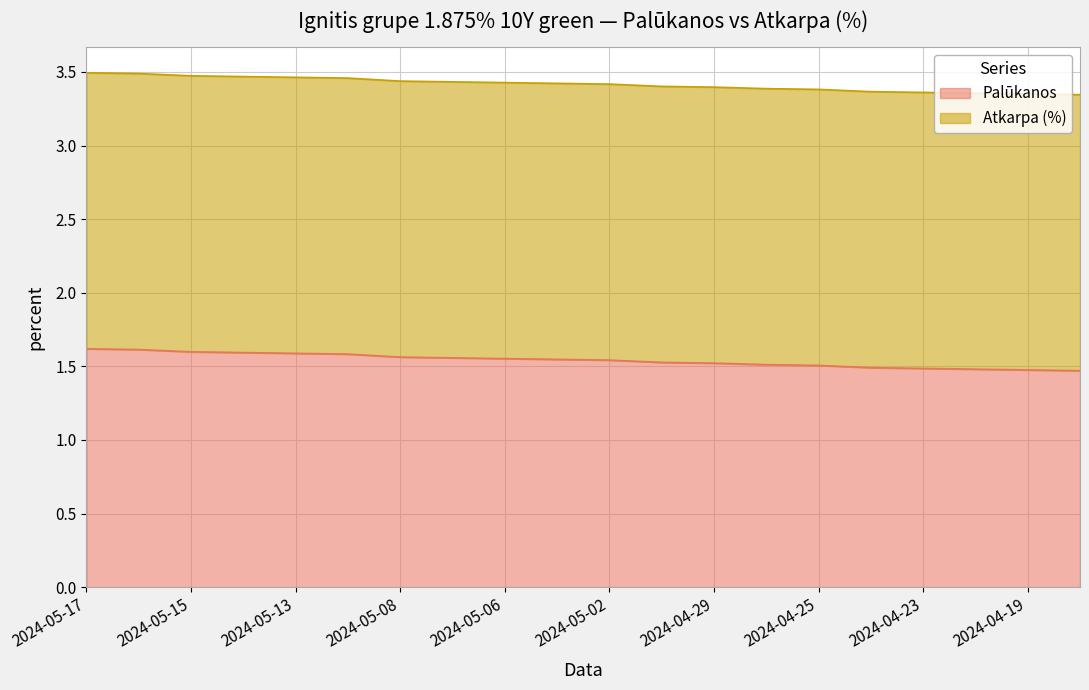

List the labels in order of value, largest first.

2024-05-17, 2024-05-16, 2024-05-15, 2024-05-14, 2024-05-13, 2024-05-10, 2024-05-08, 2024-05-07, 2024-05-06, 2024-05-03, 2024-05-02, 2024-04-30, 2024-04-29, 2024-04-26, 2024-04-25, 2024-04-24, 2024-04-23, 2024-04-22, 2024-04-19, 2024-04-18